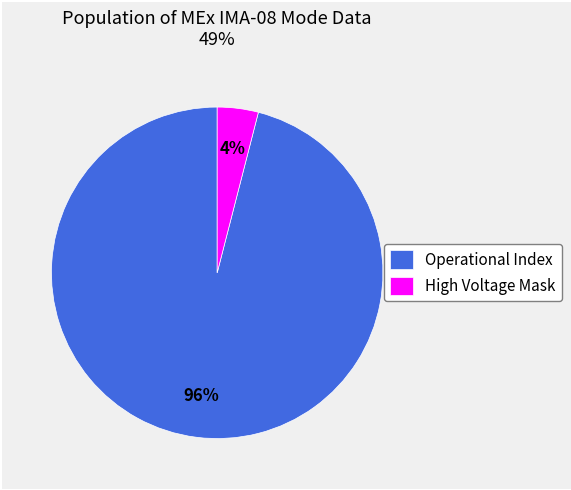

Does Operational Index account for over 50% of the chart?

Yes